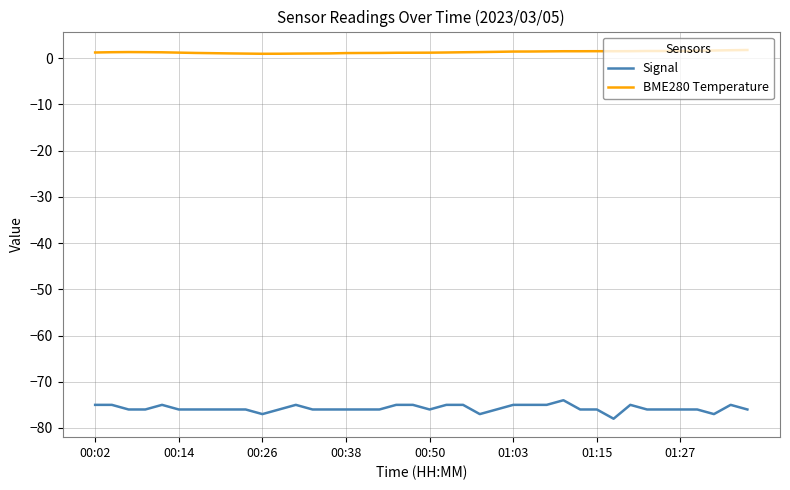

How many lines are shown in the chart?

2